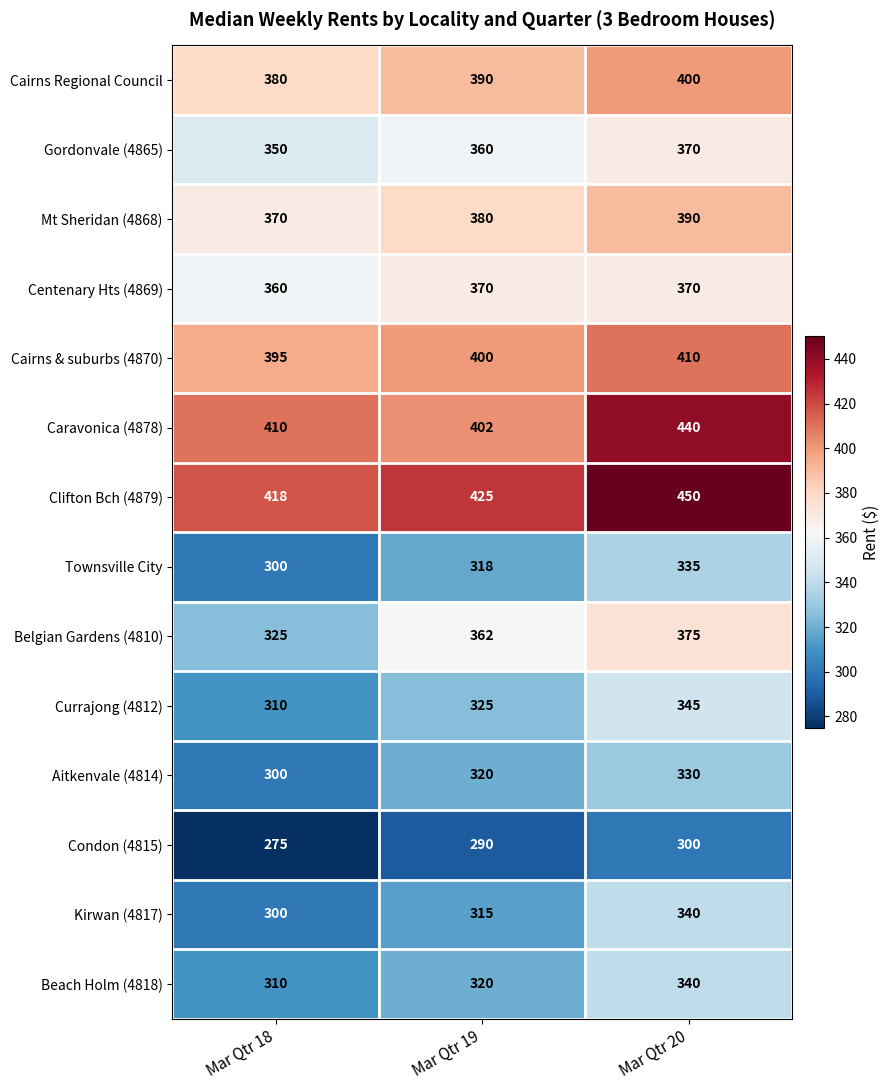

Is it true that Centenary Hts (4869) equals 614 at Mar Qtr 20?

False